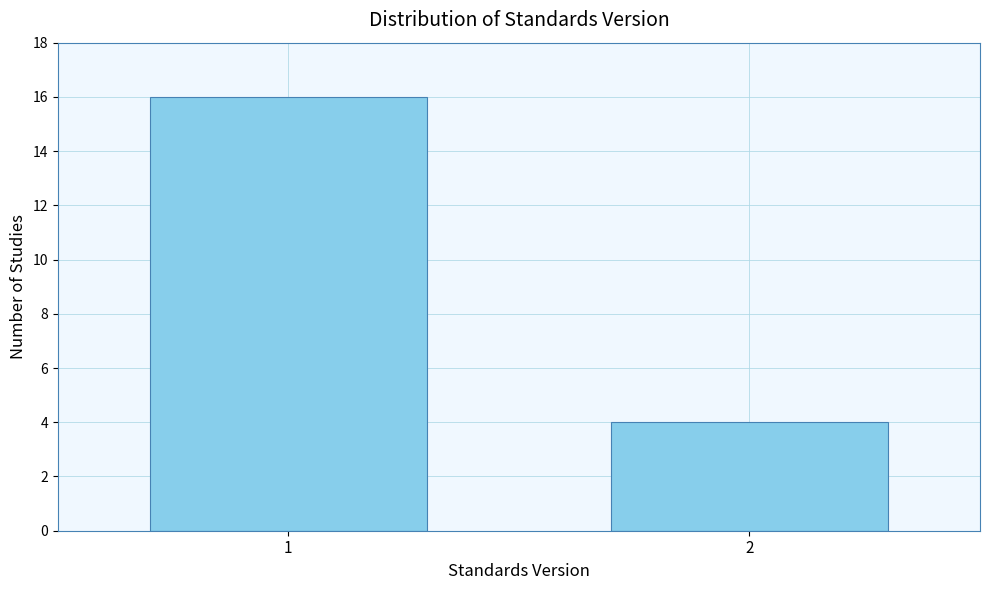

Reading left to right, what are all the values shown in this chart?

1=16	2=4